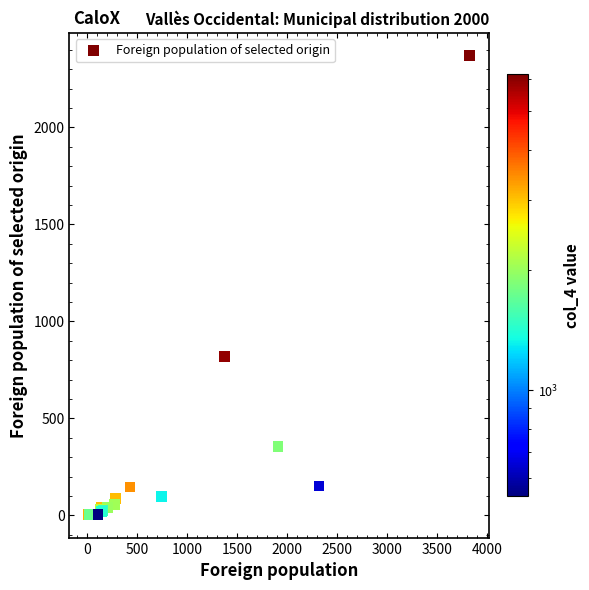

What Y value in the scatter plot is closest to 1186?

818